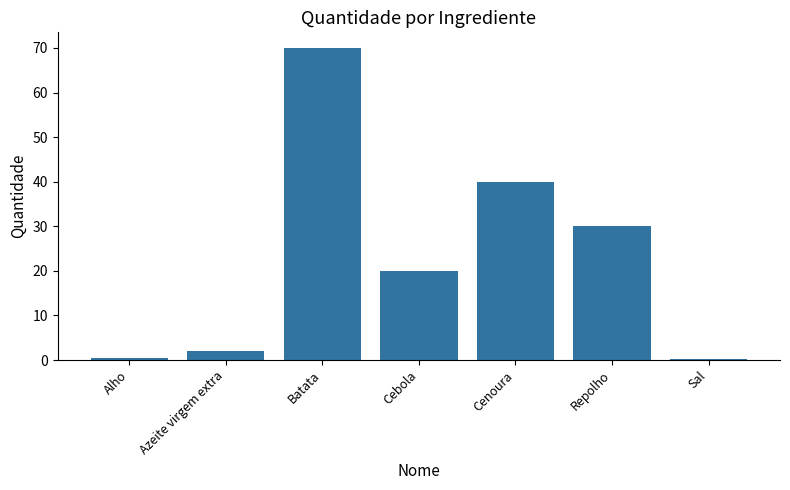

What is the maximum value shown in the chart?

70.0